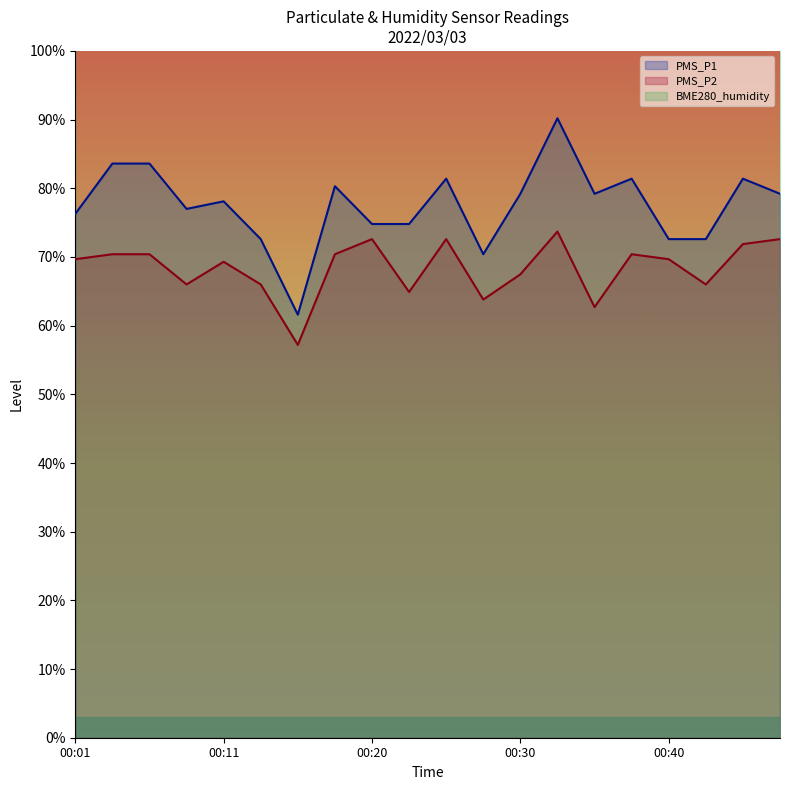

Which label corresponds to the largest value in the chart?

00:33